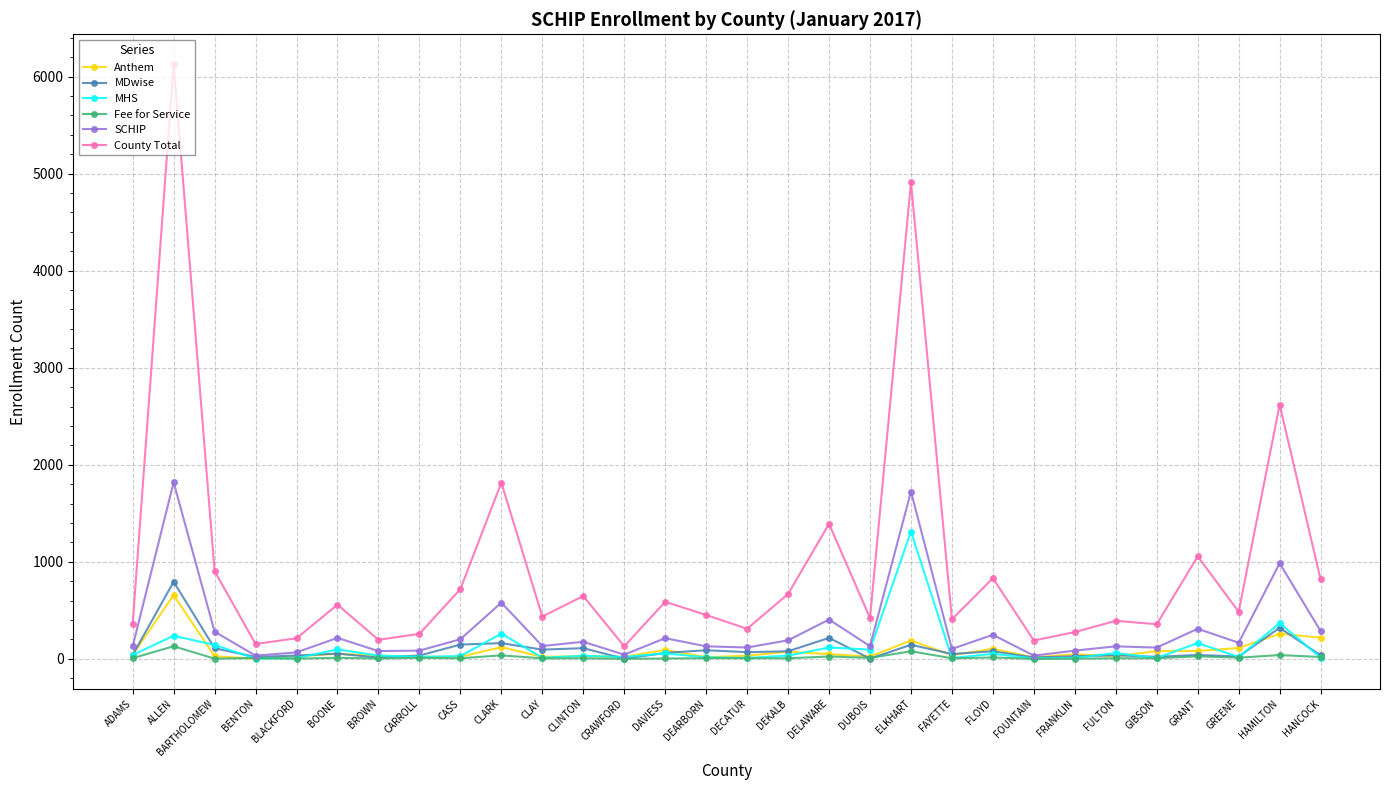

At which category is the sum across all series the highest?

ALLEN